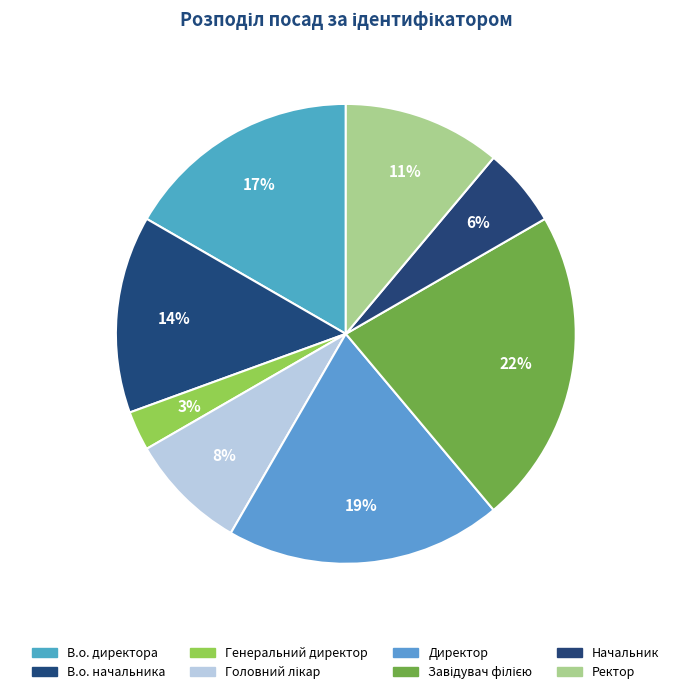

How many segments does this pie chart have?

8